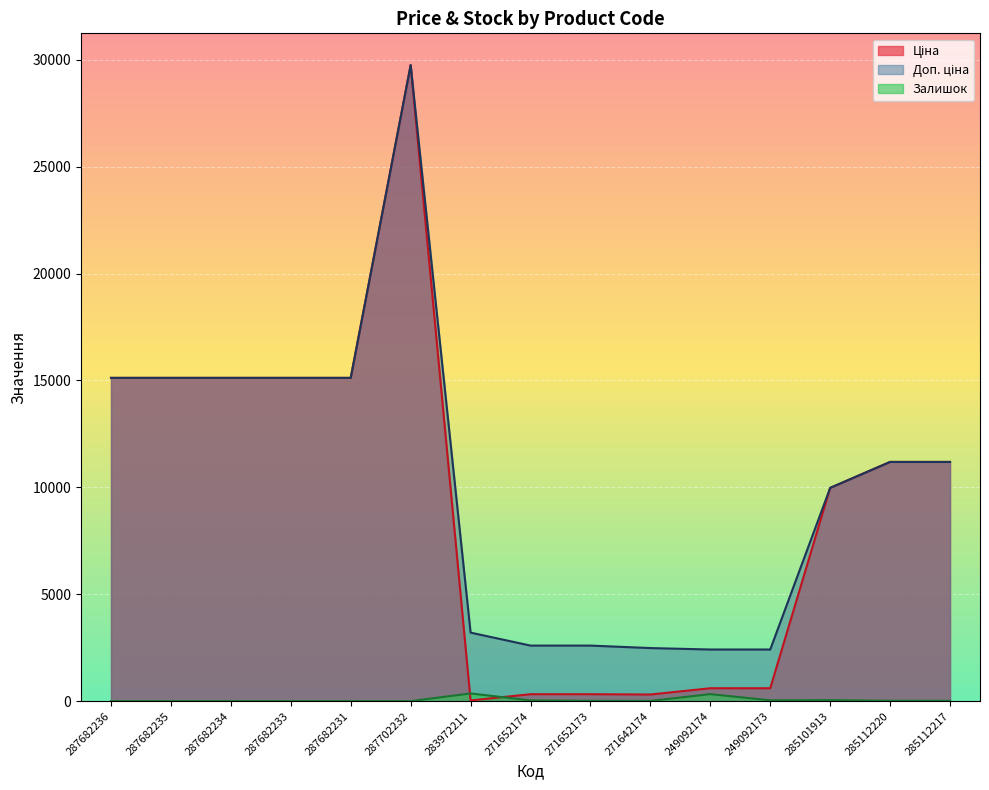

Which series has the widest spread of values?

Ціна